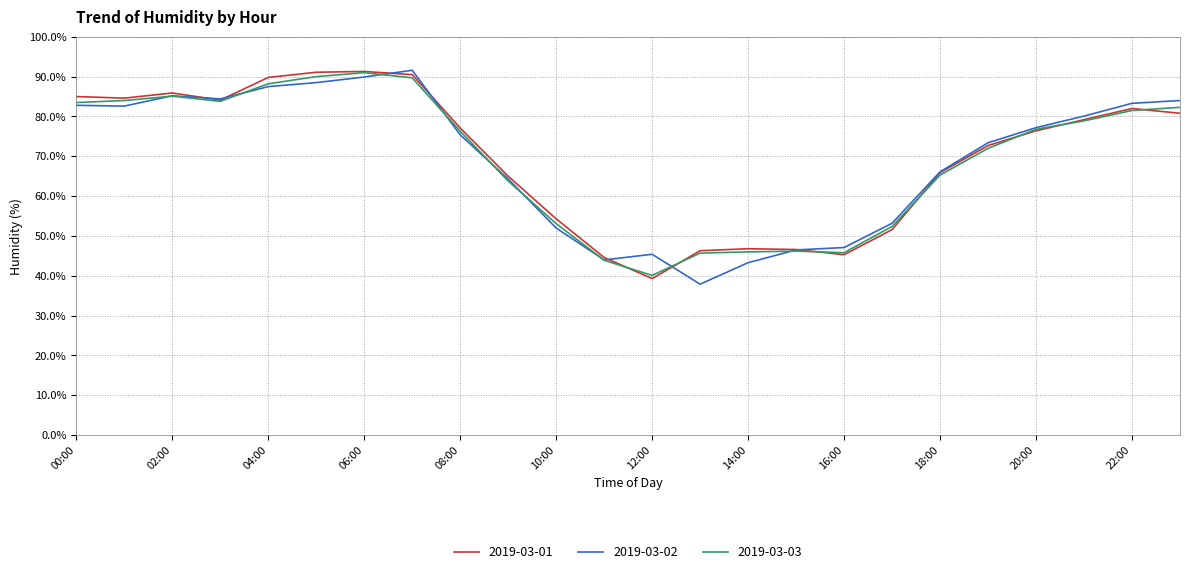

What is the smallest value displayed?

37.9